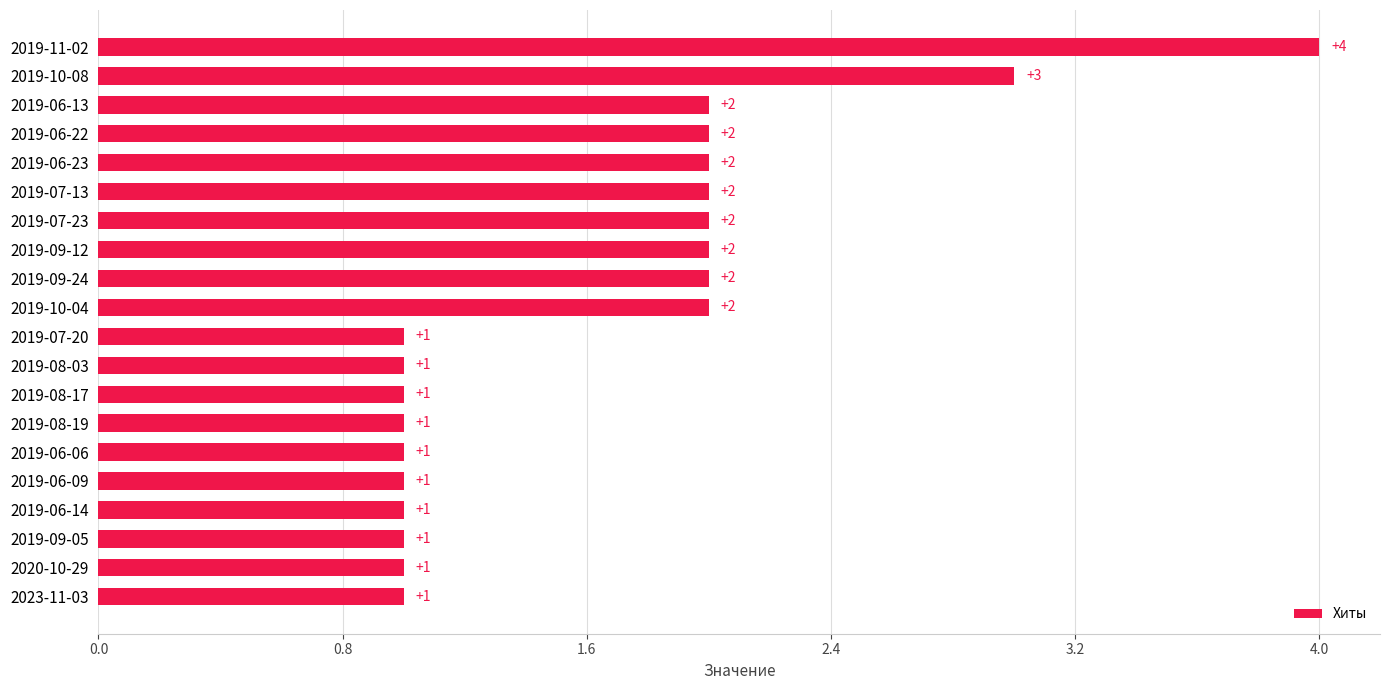

The value at 2019-11-02 is 2. True or false?

False